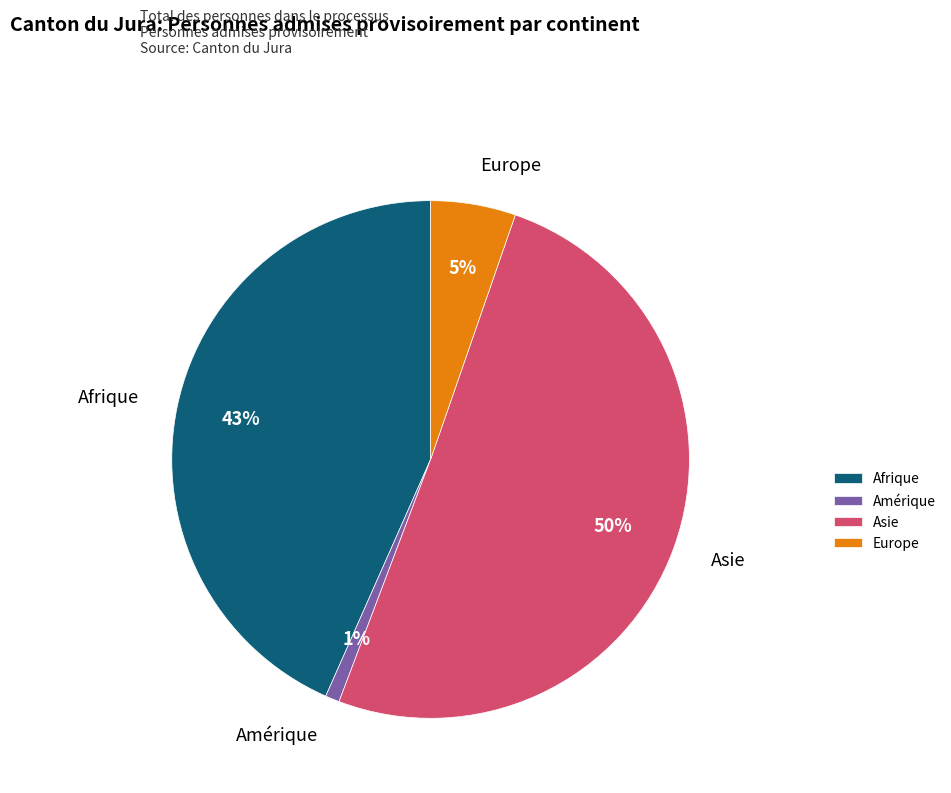

The Asie slice represents 62% of the pie. True or false?

False